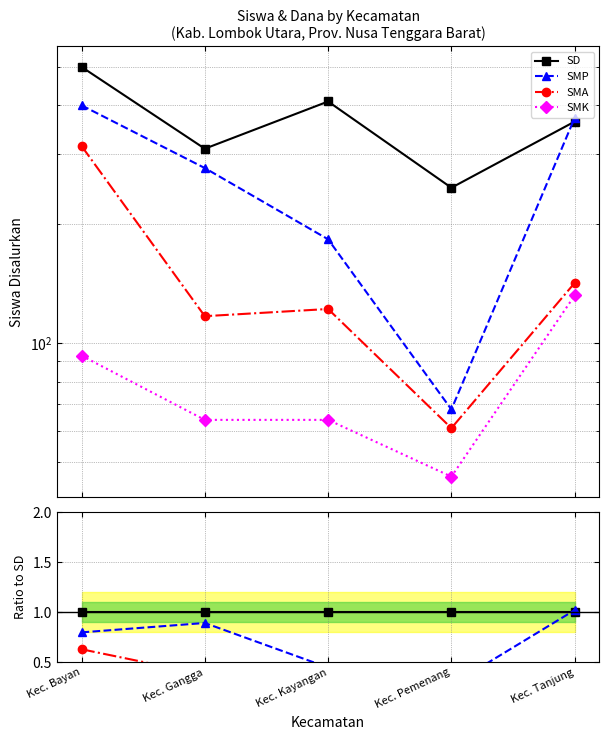

Is it true that SMP equals 0.9 at Kec. Gangga?

True